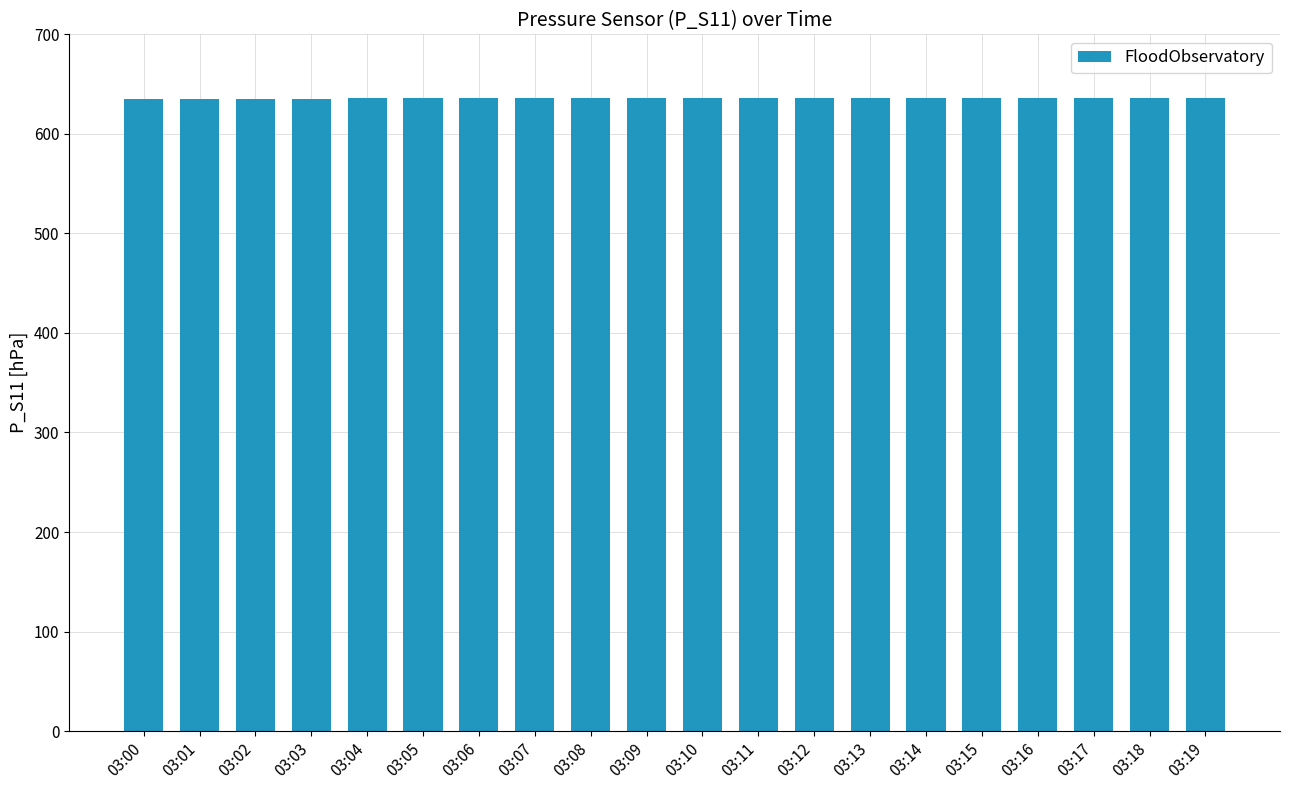

The value at 03:02 is 427.1. True or false?

False